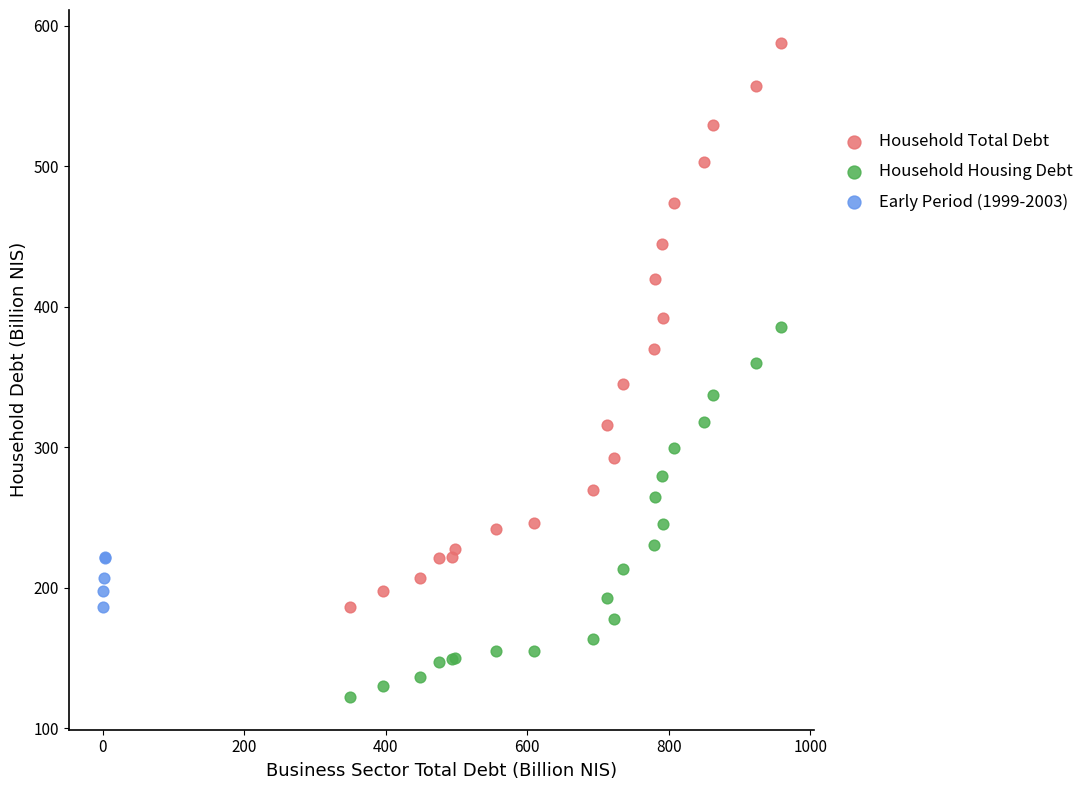

Which series reaches the maximum Y coordinate?

Household Total Debt